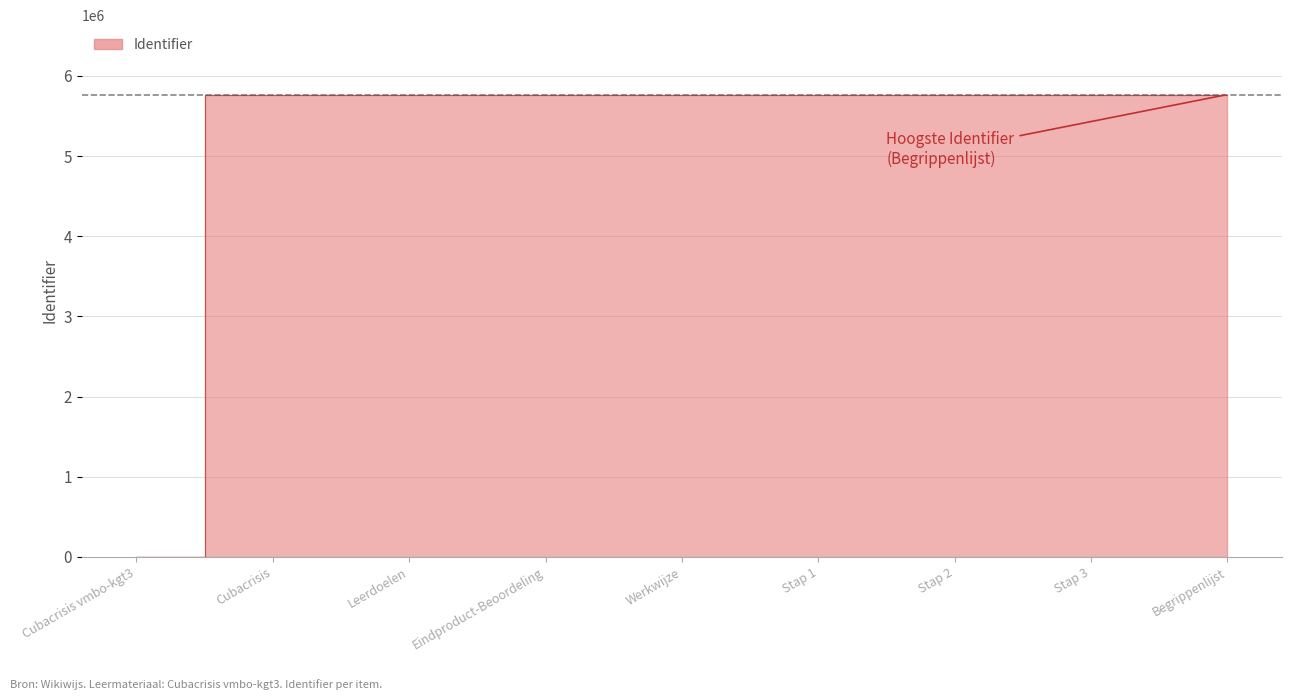

How many distinct data groups are displayed?

1